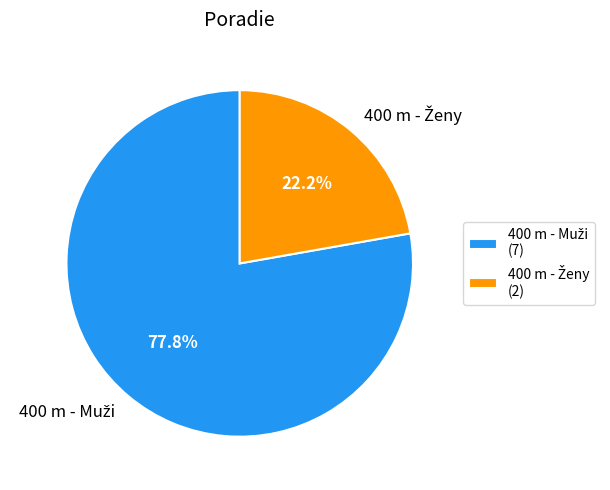

Is there a majority slice in this chart?

Yes